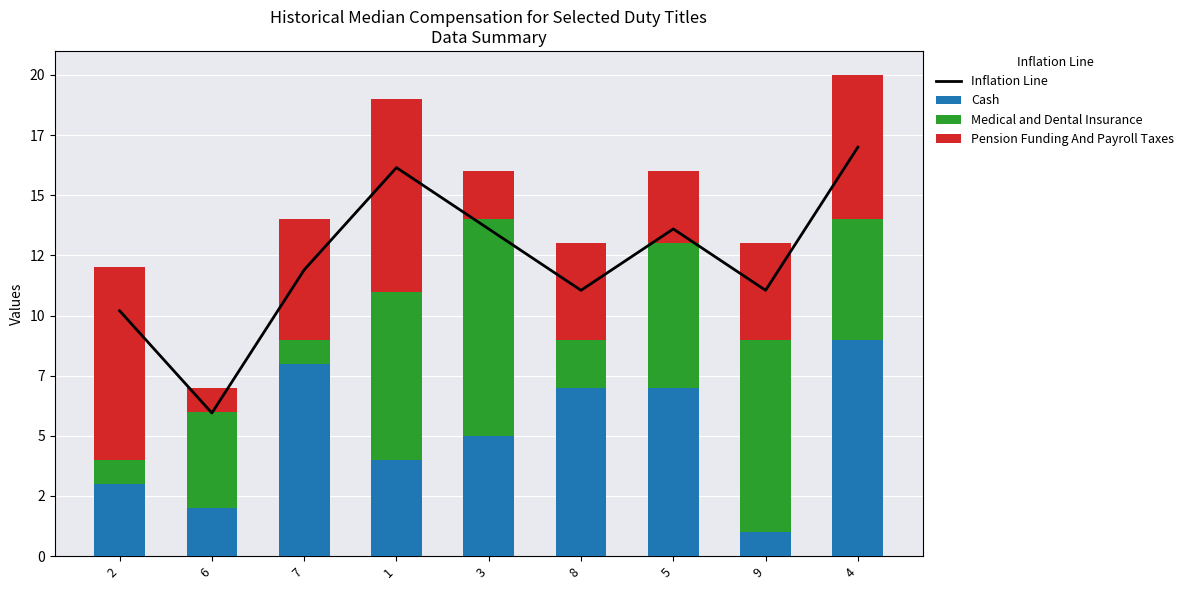

Read the Medical and Dental Insurance value at 7.

1.0